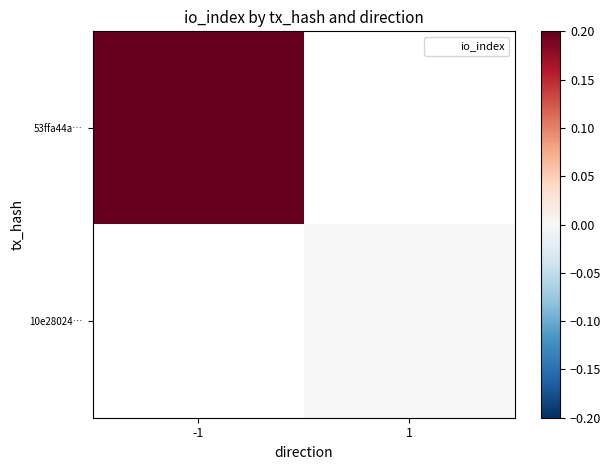

Is it true that 10e28024… equals 0.0 at 1?

True